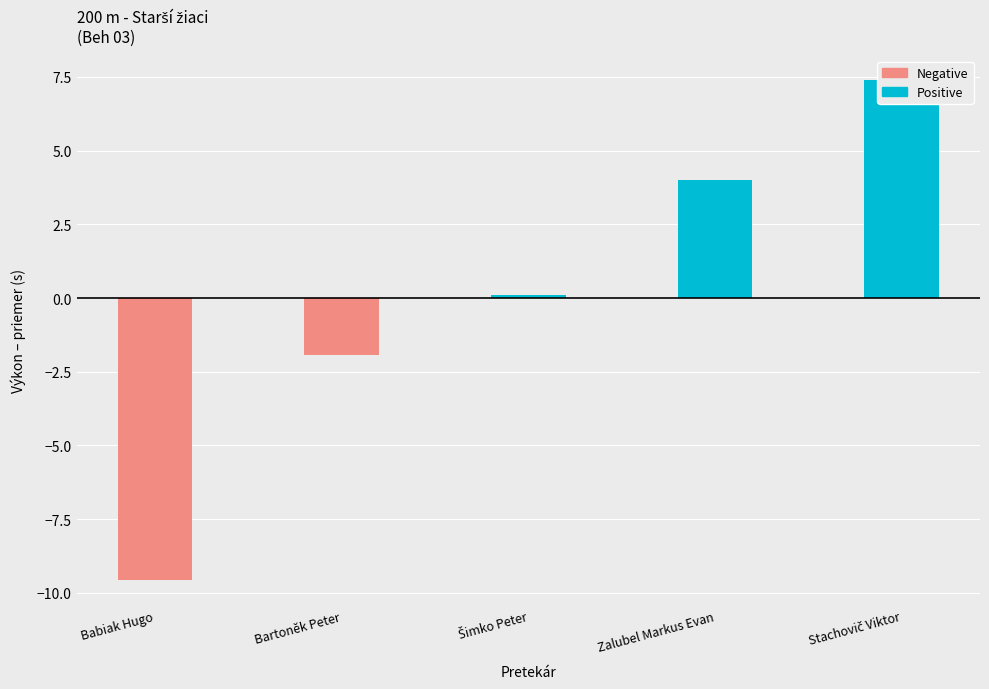

Rank the series by their average value, from lowest to highest.

Negative, Positive